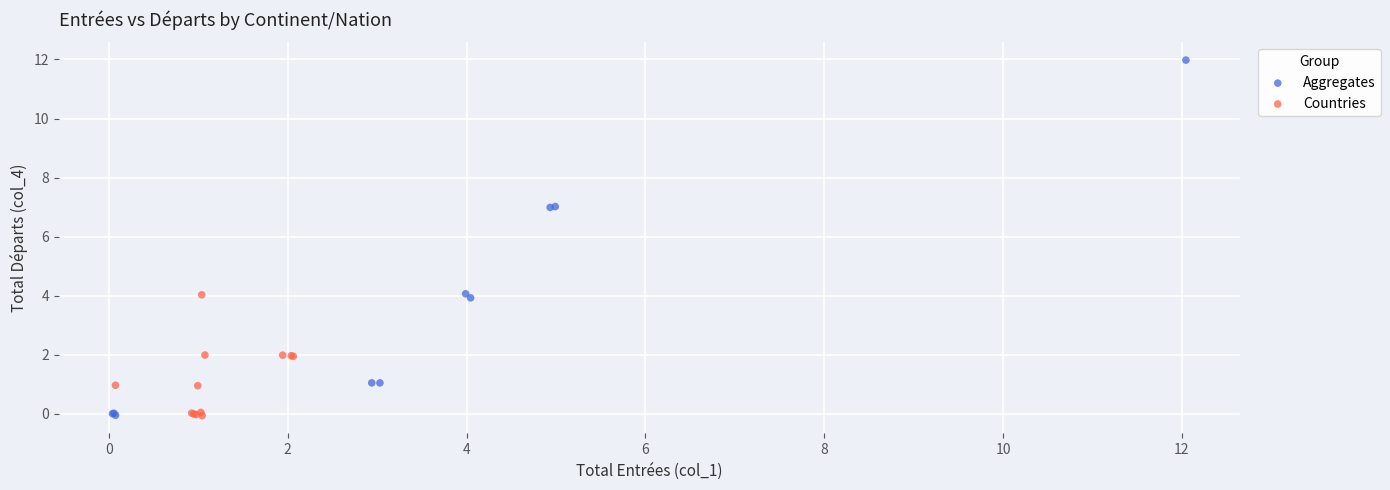

Which series has the largest Y range (max minus min)?

Aggregates